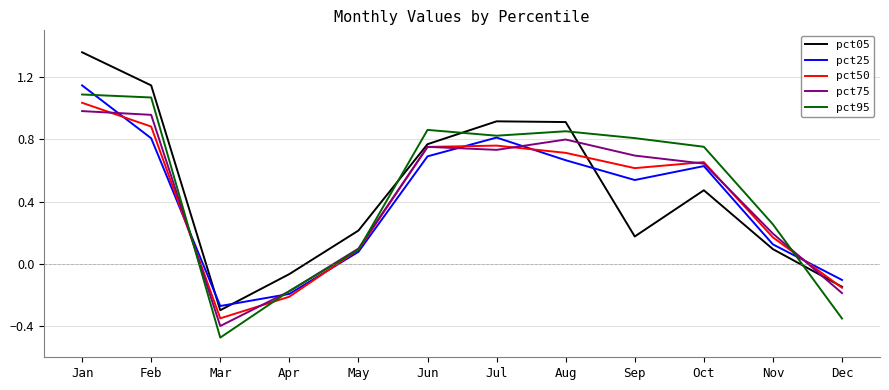

What are all the series names shown in the legend?

pct05, pct25, pct50, pct75, pct95